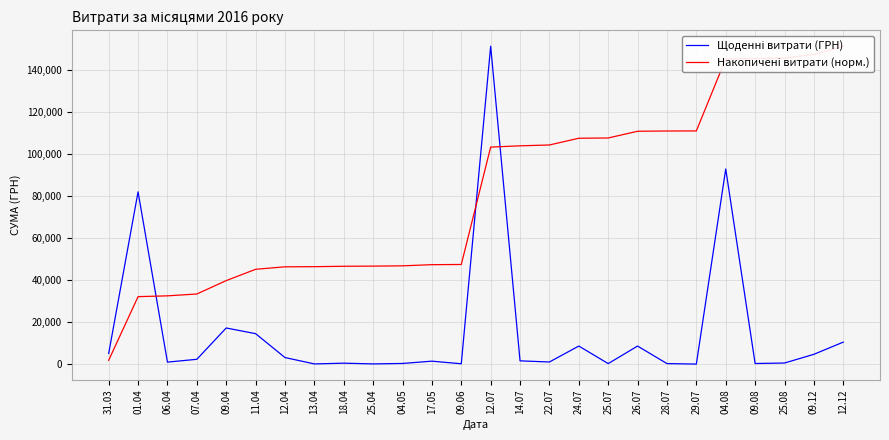

The Щоденні витрати (ГРН) series shows 5139.0 at 31.03. True or false?

True